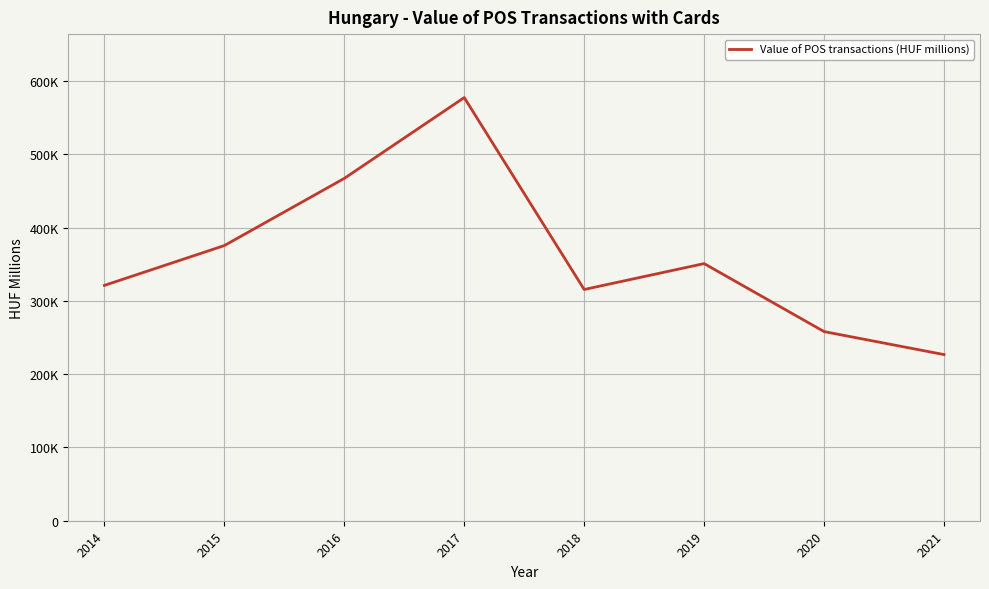

Does the chart display data point markers on the line(s)?

No